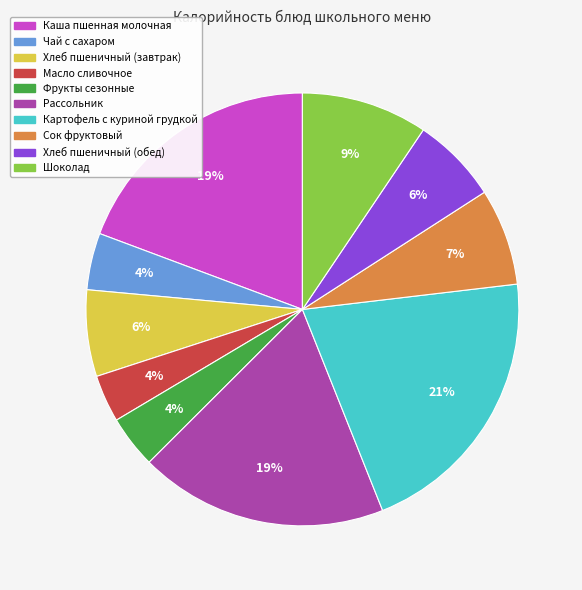

Which has a higher value, Хлеб пшеничный (обед) or Сок фруктовый?

Сок фруктовый